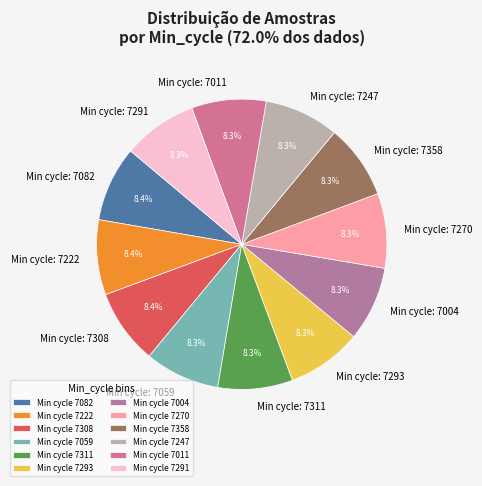

How much of the chart is everything except Min cycle: 7247?

91.7%